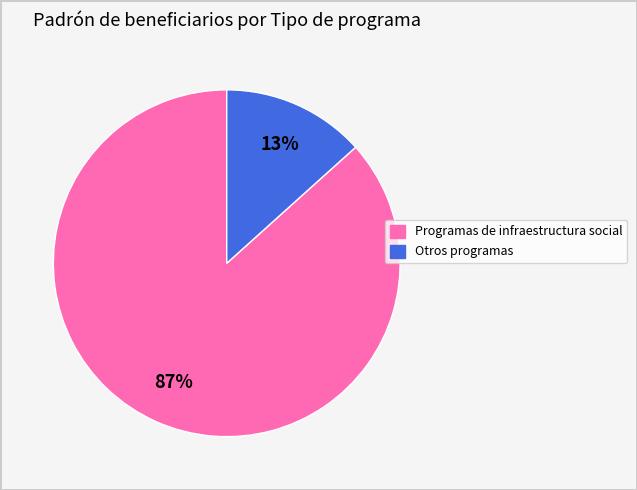

Is there any slice that represents more than half of the pie?

Yes